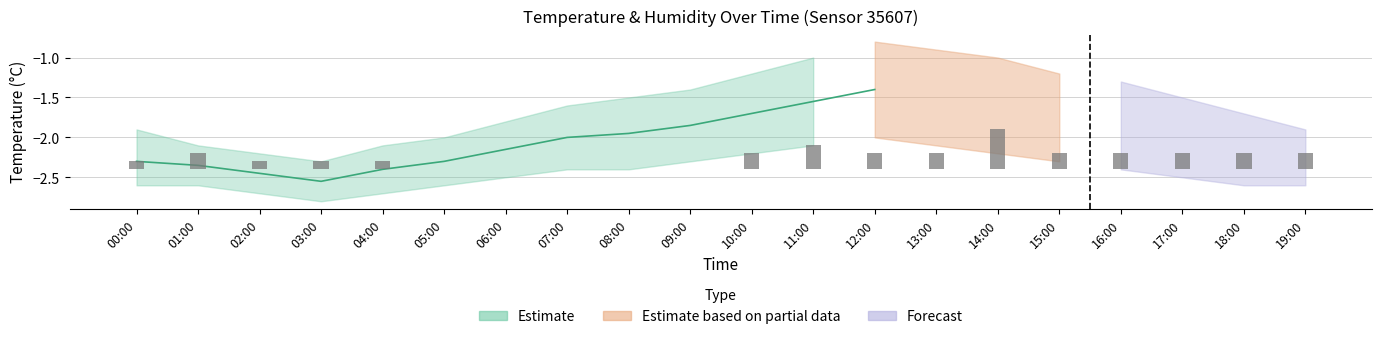

True or false: the data shows 0.1 at 01:00.

False